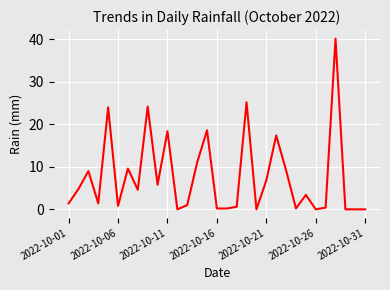

What is the maximum value shown in the chart?

40.2